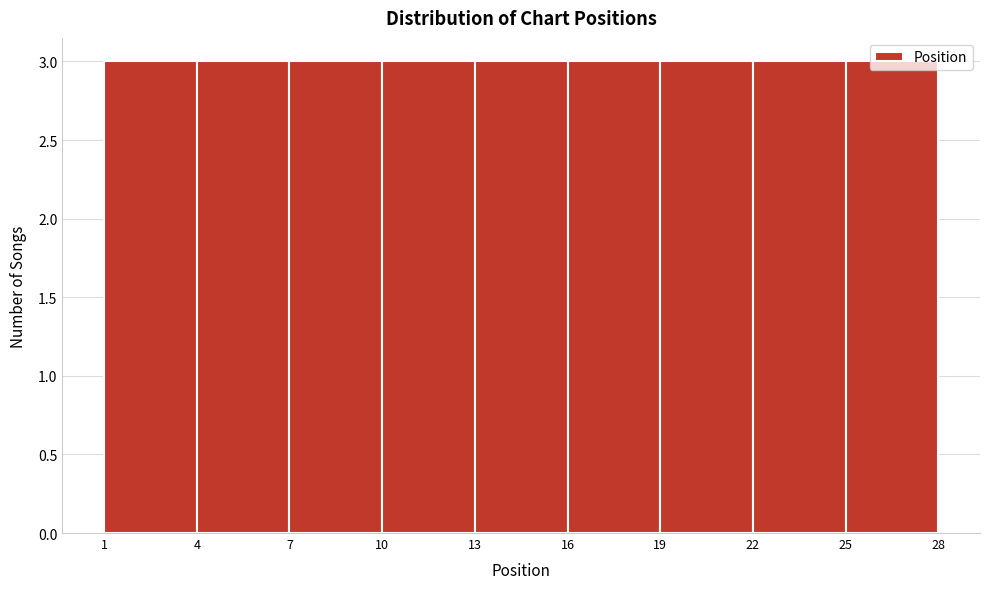

Reading left to right, transcribe this chart: for each bar, give the range it covers on the x-axis and its height. The values are not printed on the chart, so give them approximately, as read against the axis.

1 to 4: 3
4 to 7: 3
7 to 10: 3
10 to 13: 3
13 to 16: 3
16 to 19: 3
19 to 22: 3
22 to 25: 3
25 to 28: 3